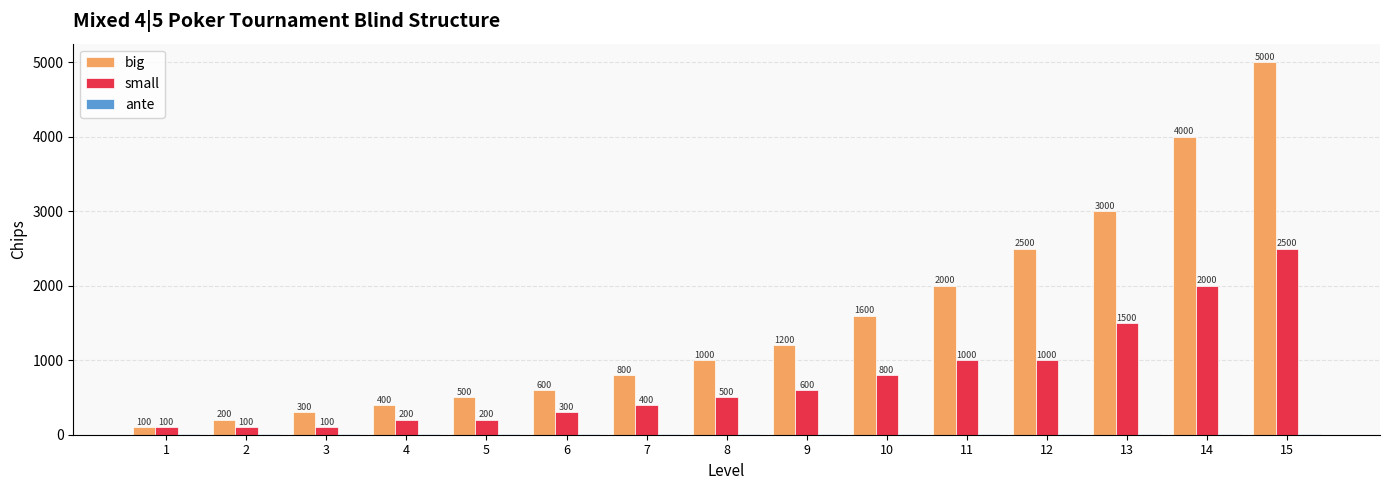

What is the total value across all series at 15?

7515